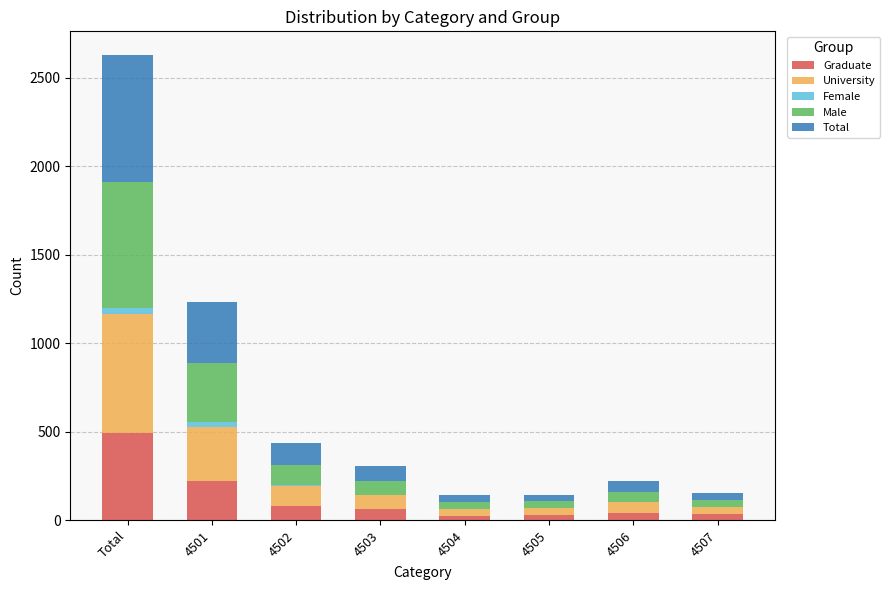

At which label is Graduate closest to 259?

4501